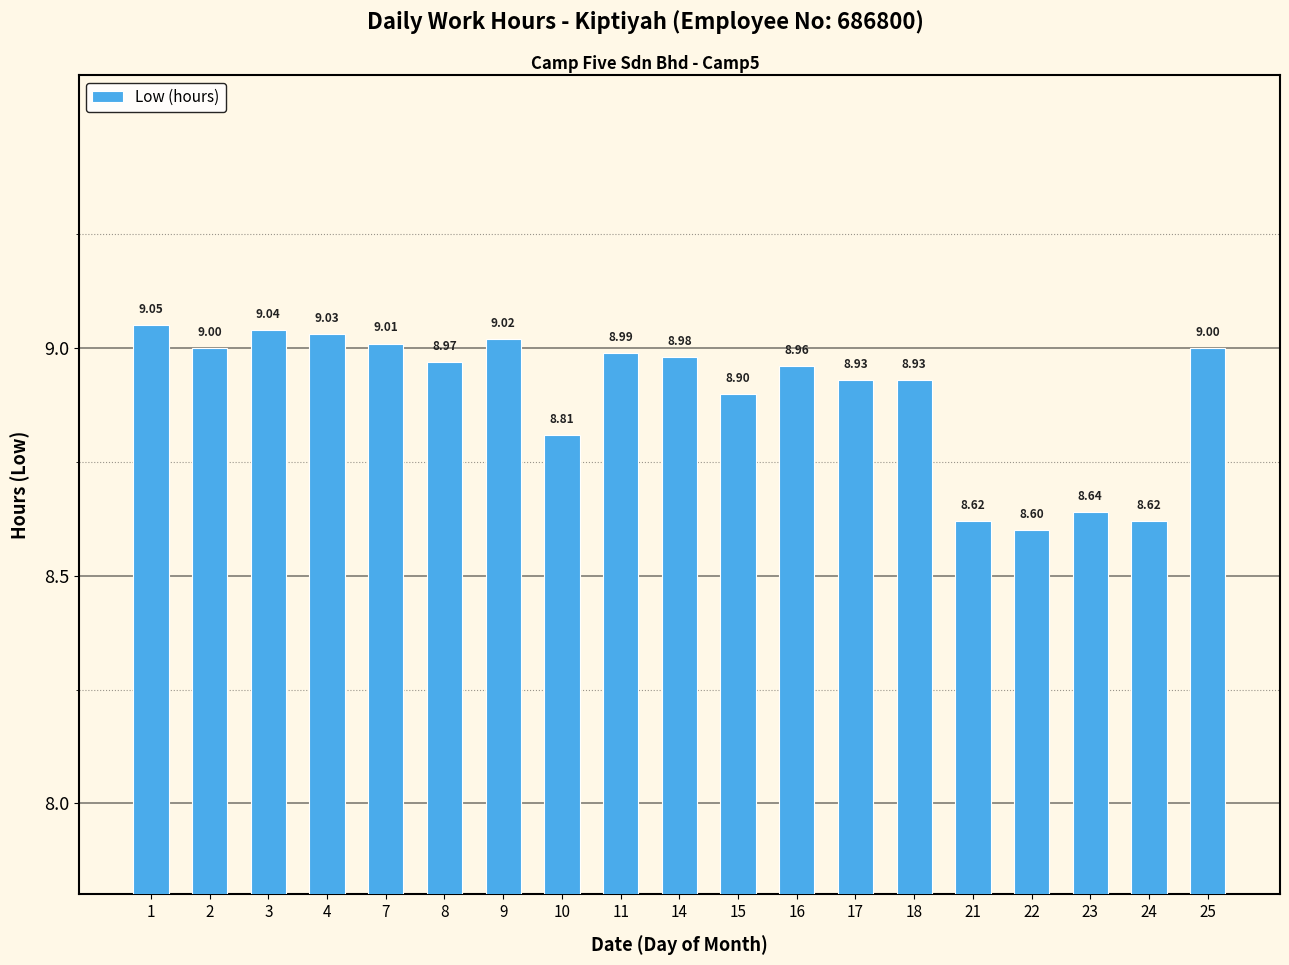

What is the ratio of the value at 3 to the value at 9?

1.0